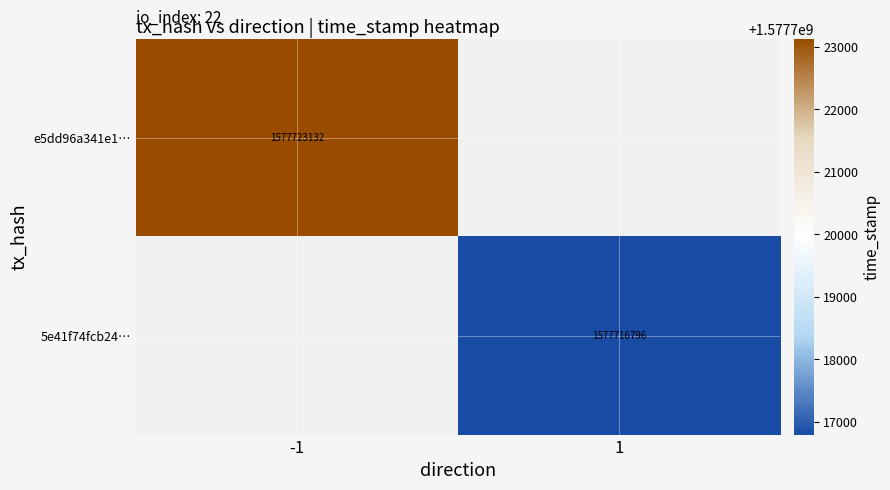

The value of e5dd96a341e1… at -1 is 729425593. True or false?

False